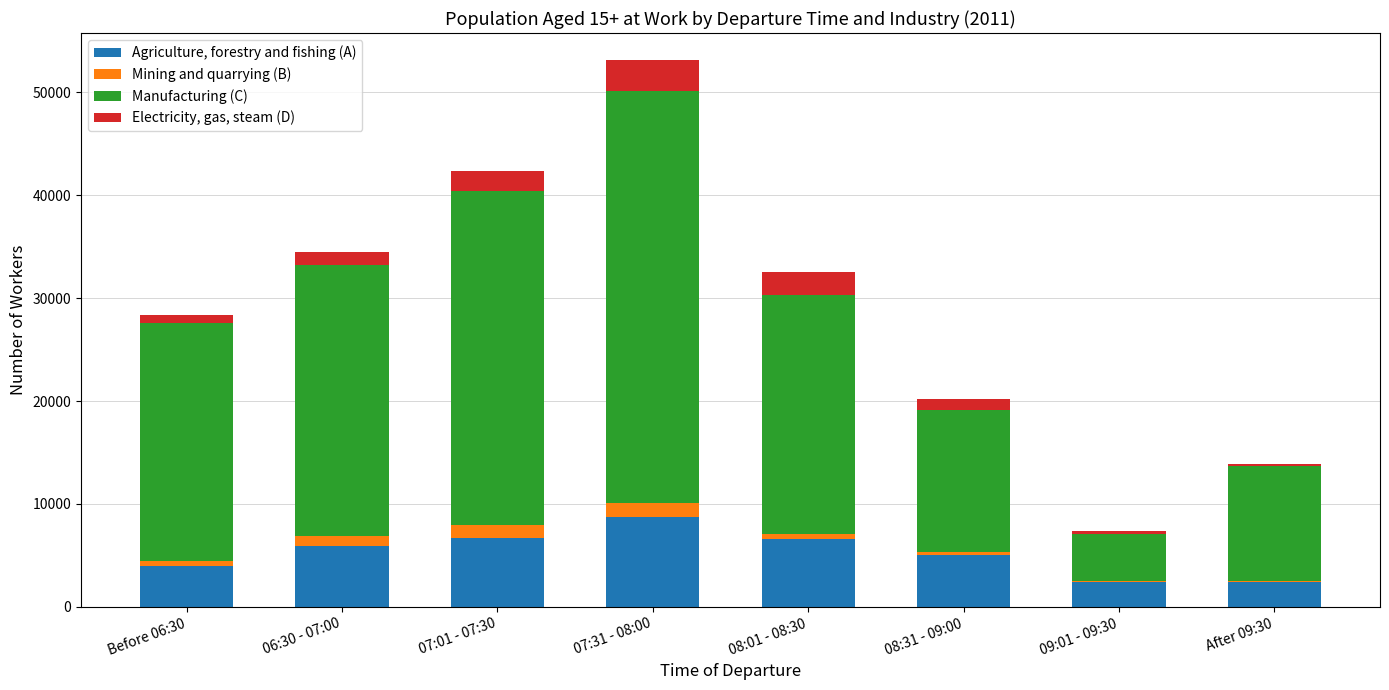

At which category is the sum across all series the highest?

07:31 - 08:00